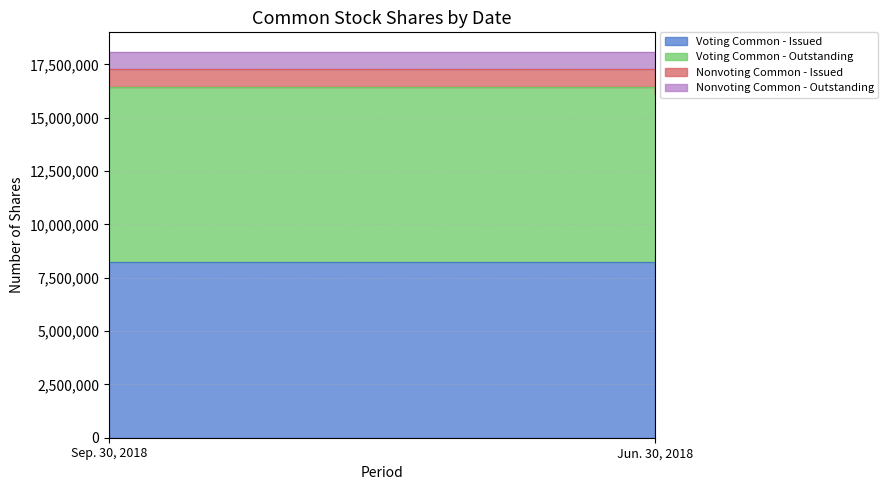

Does the chart display data point markers on the line(s)?

No